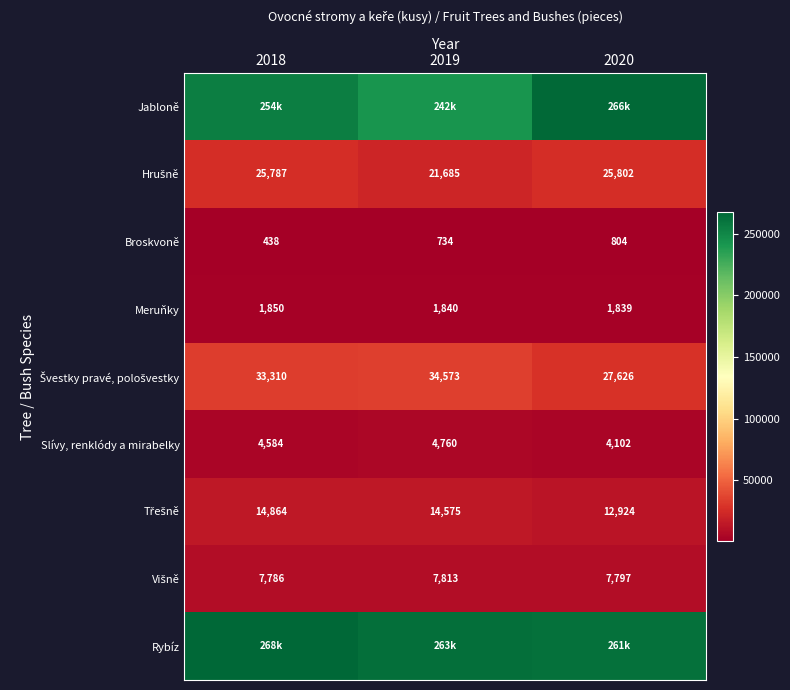

True or false: Broskvoně has a value of 438 at 2018.

True